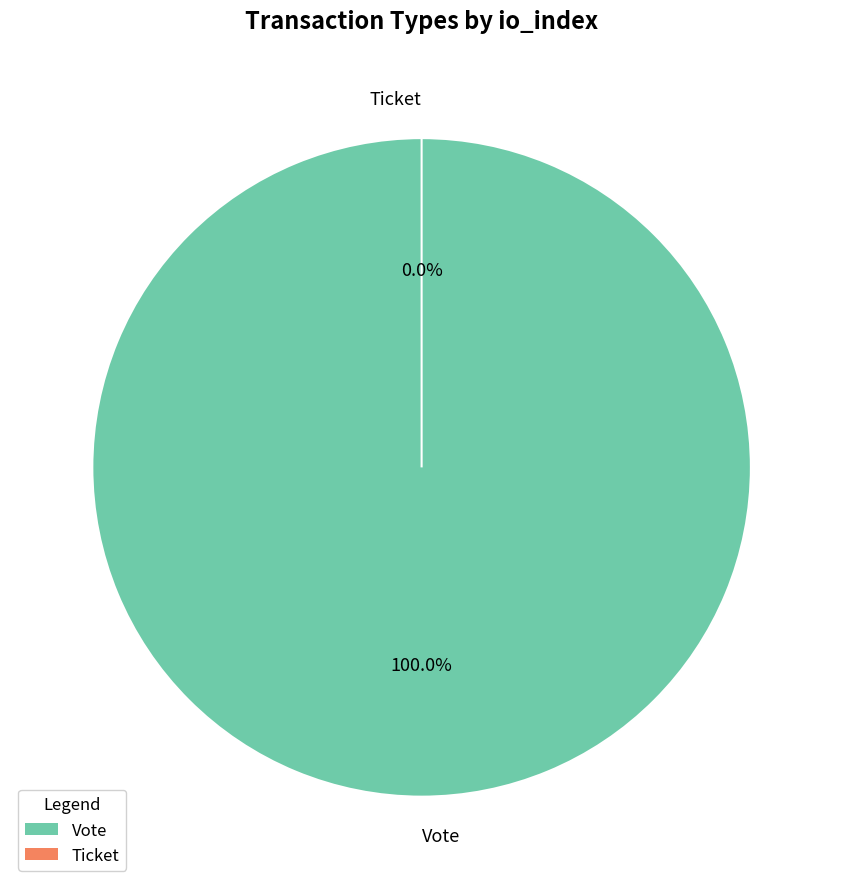

Which category accounts for the majority?

Vote